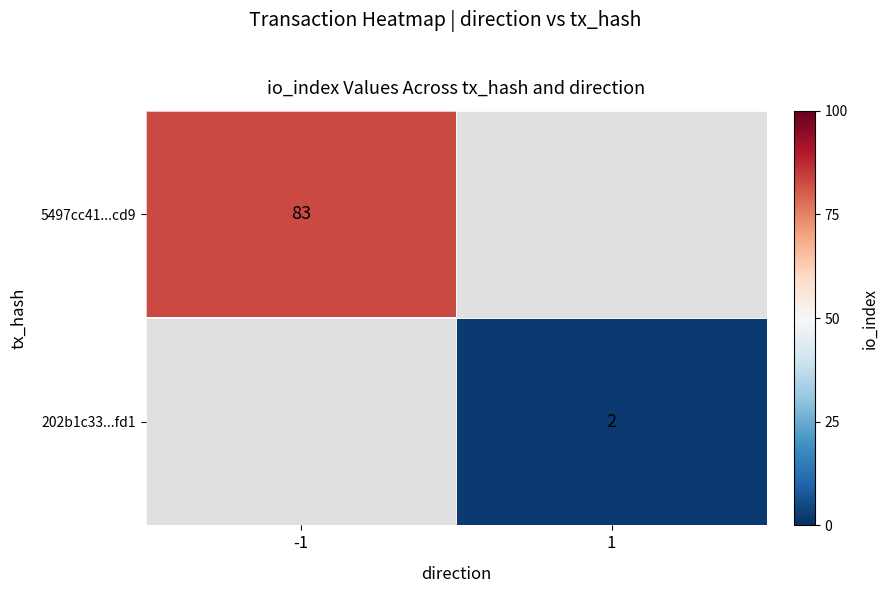

The 202b1c33...fd1 series shows 2 at 1. True or false?

True